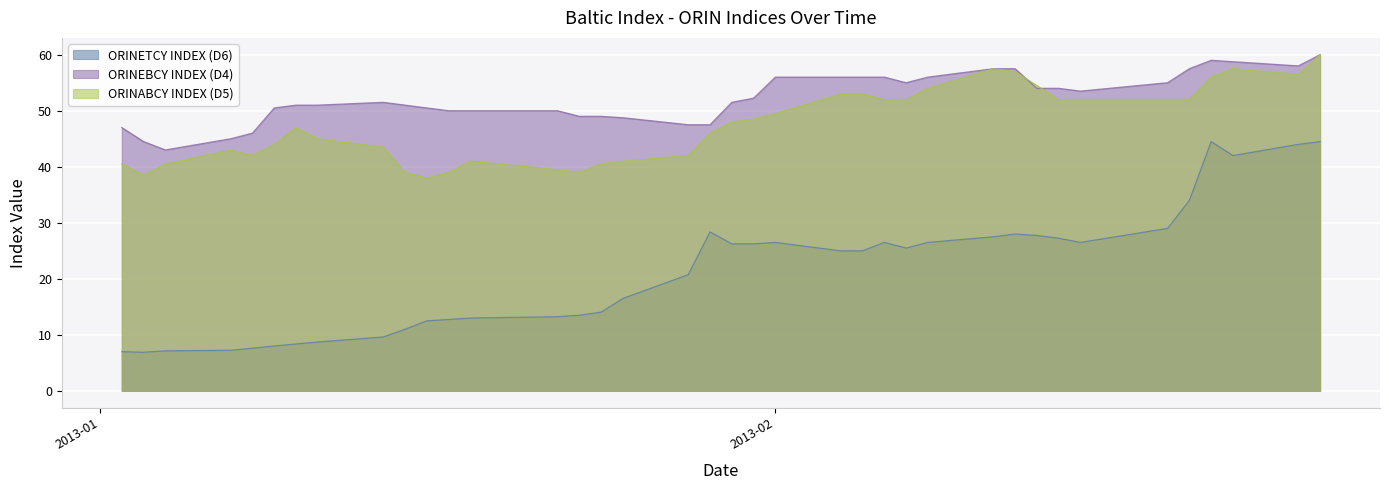

True or false: ORINABCY INDEX (D5) has more than 1 interior local peaks.

True